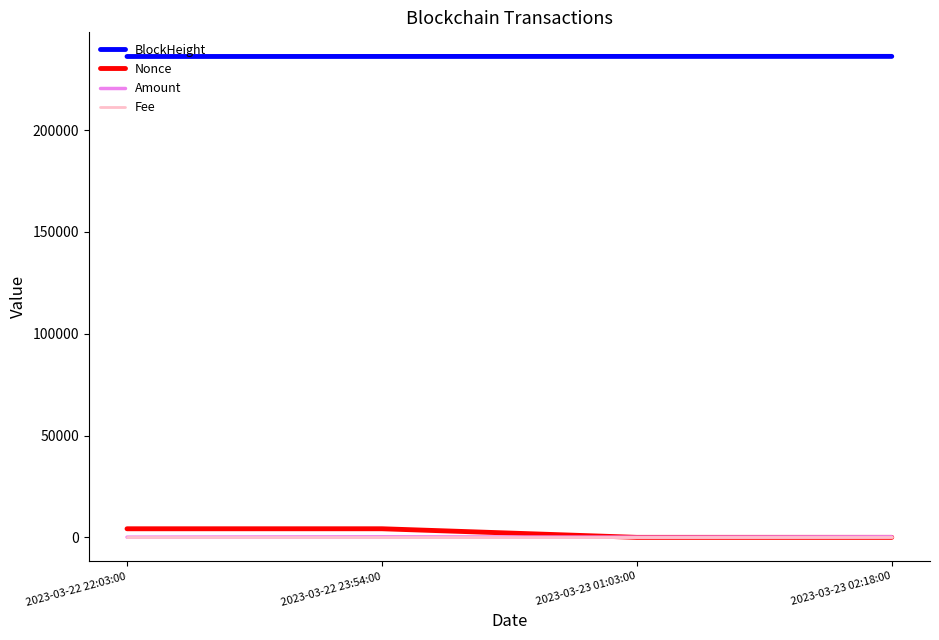

Count the number of categories in the chart.

4